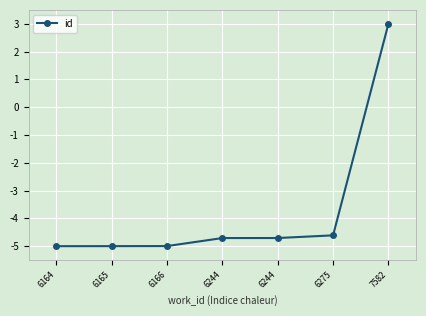

What is the change in value from 6164 to 6275?

+0.4